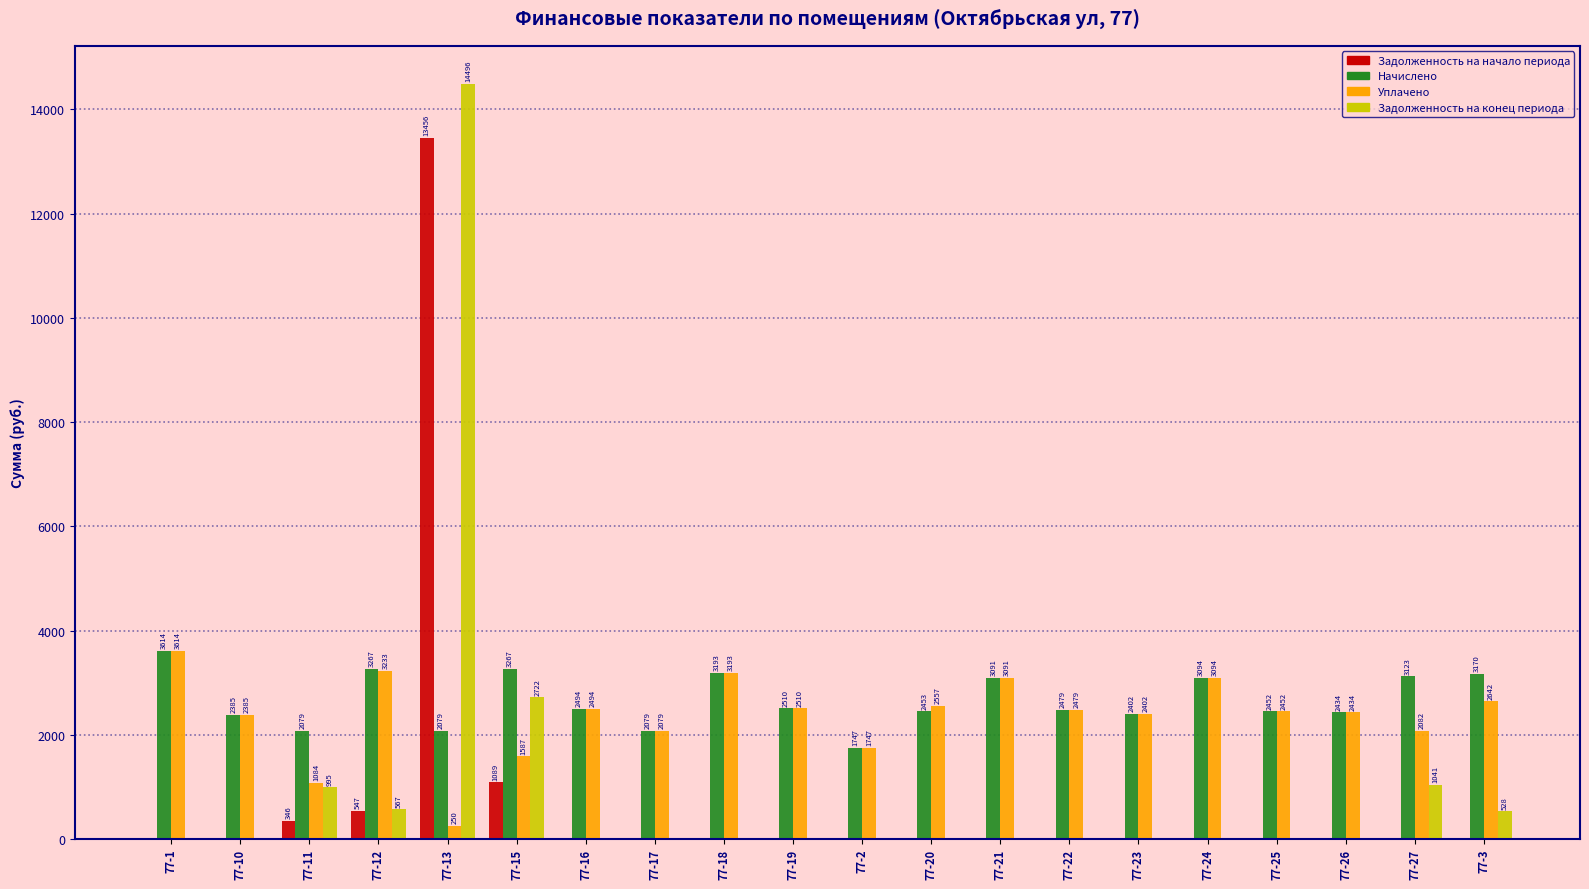

What is the highest value of the Уплачено series?

3613.5